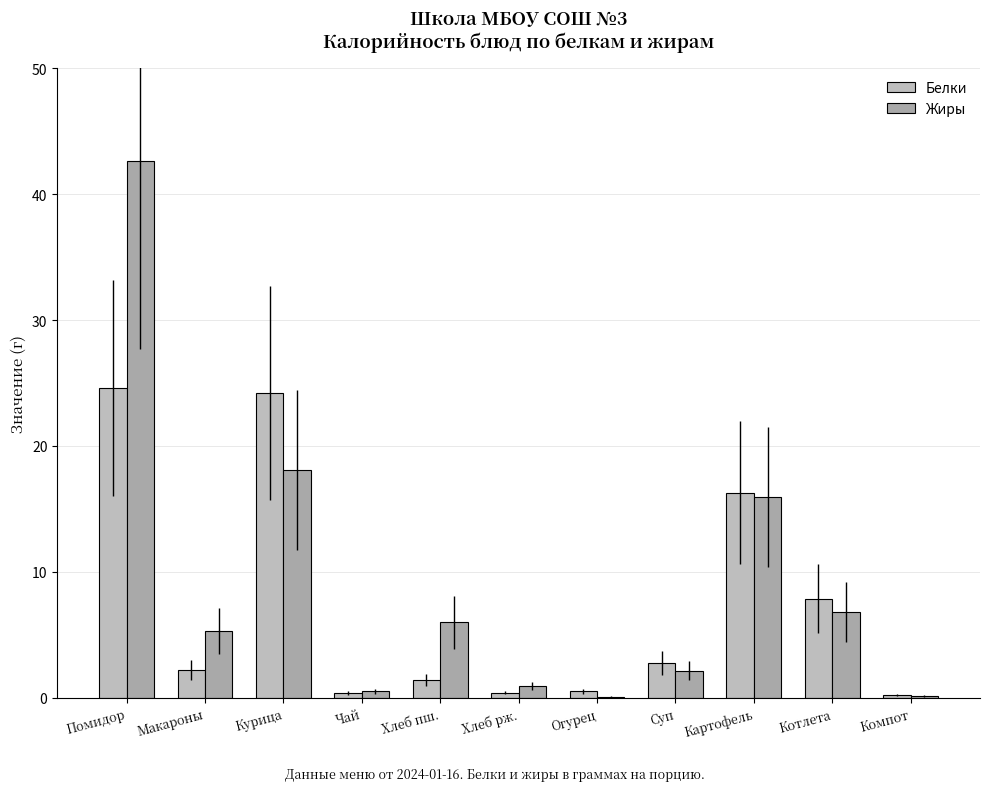

What are all the series names shown in the legend?

Белки, Жиры